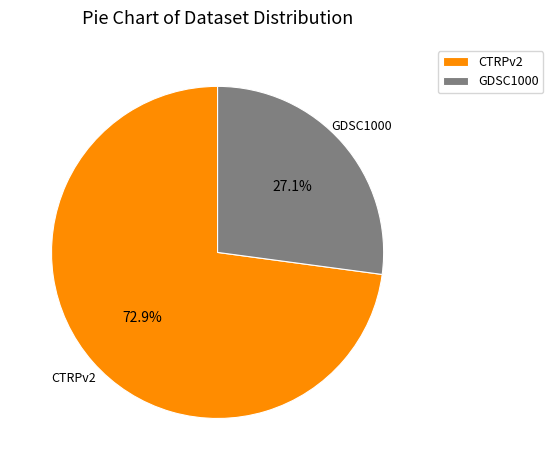

How many slices are in this pie chart?

2